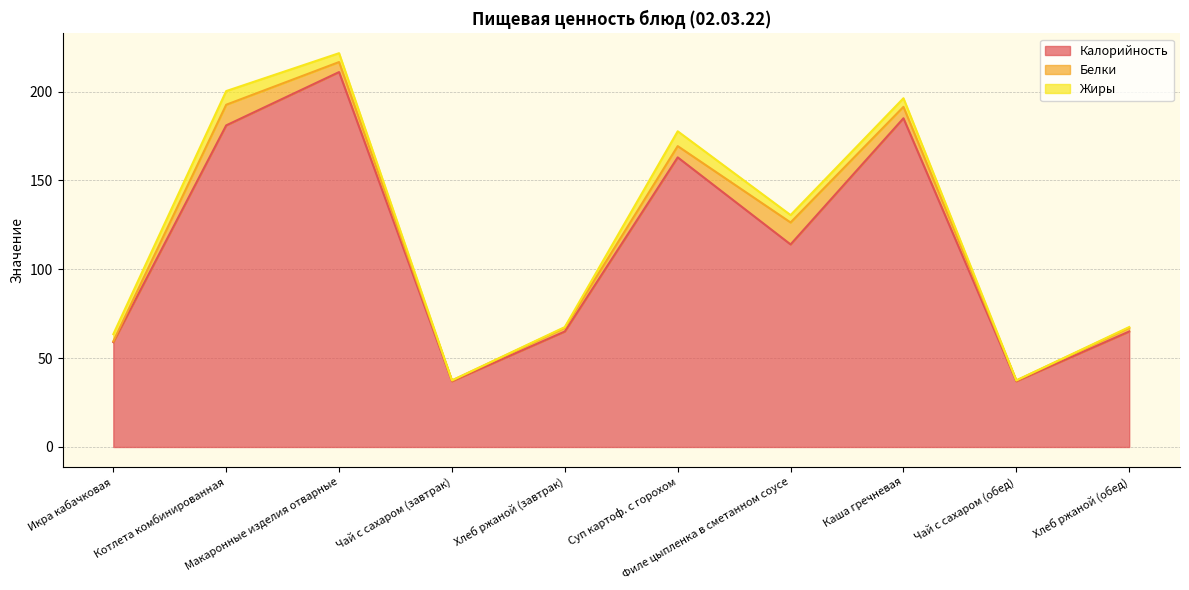

What is the total value across all series at Хлеб ржаной (обед)?

67.5